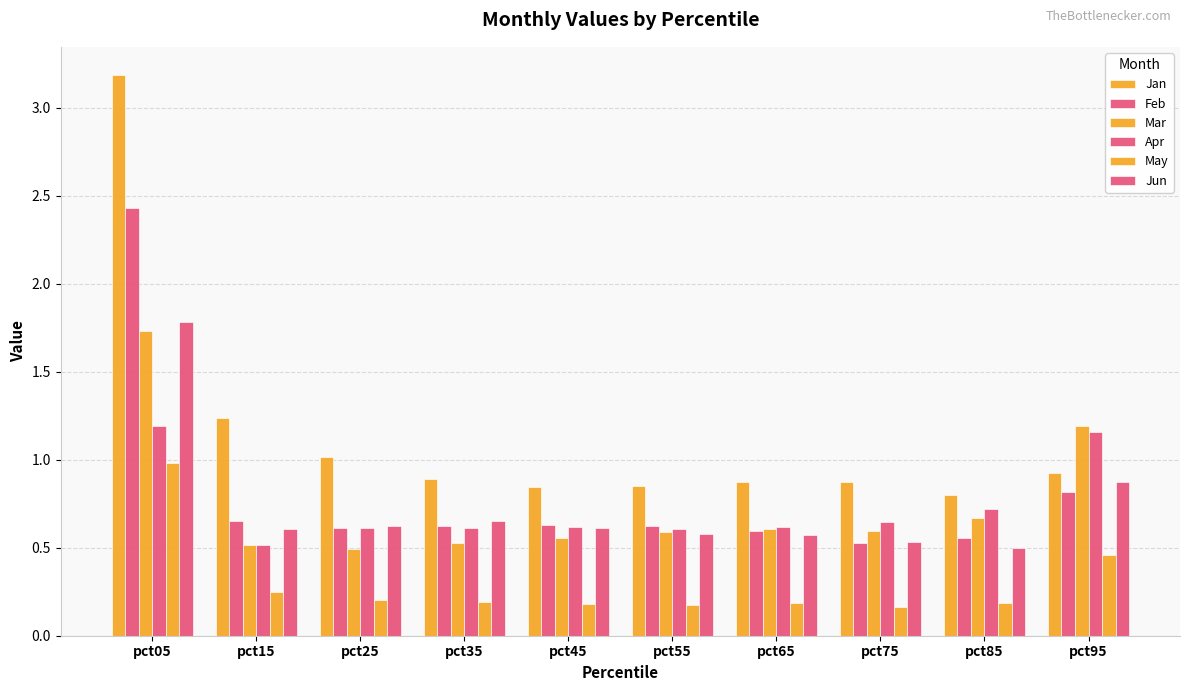

List the series in order of their peak value, lowest first.

May, Apr, Mar, Jun, Feb, Jan